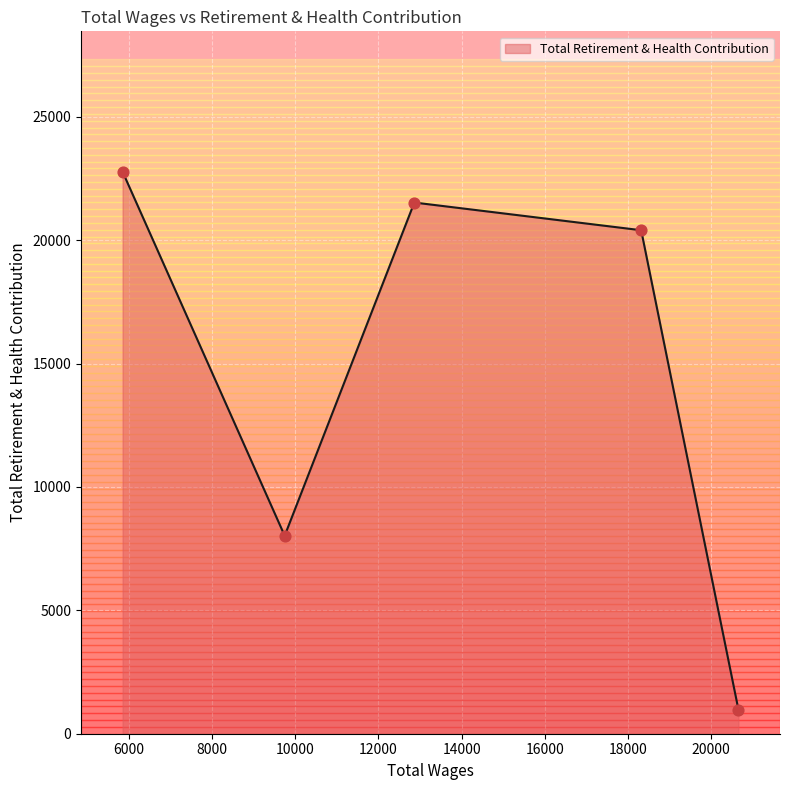

What is the ratio of the value at 20657.0 to the value at 9744.0?

0.1